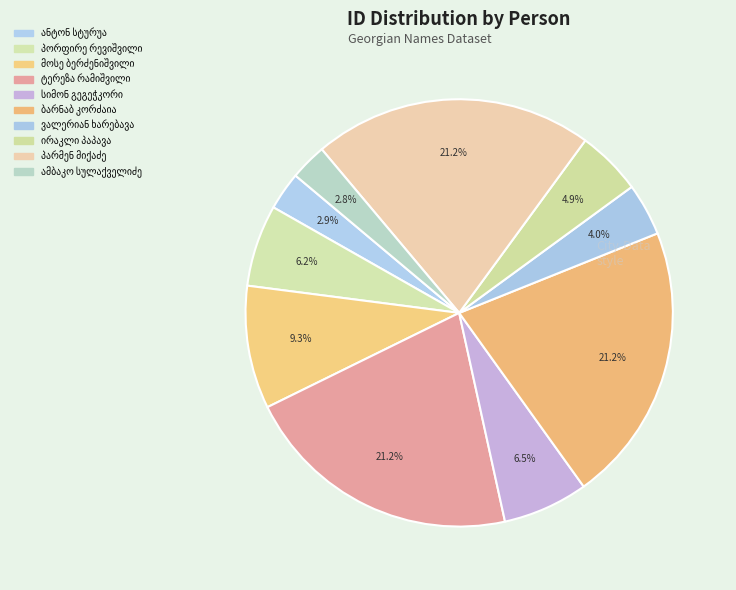

How many slices are in this pie chart?

10